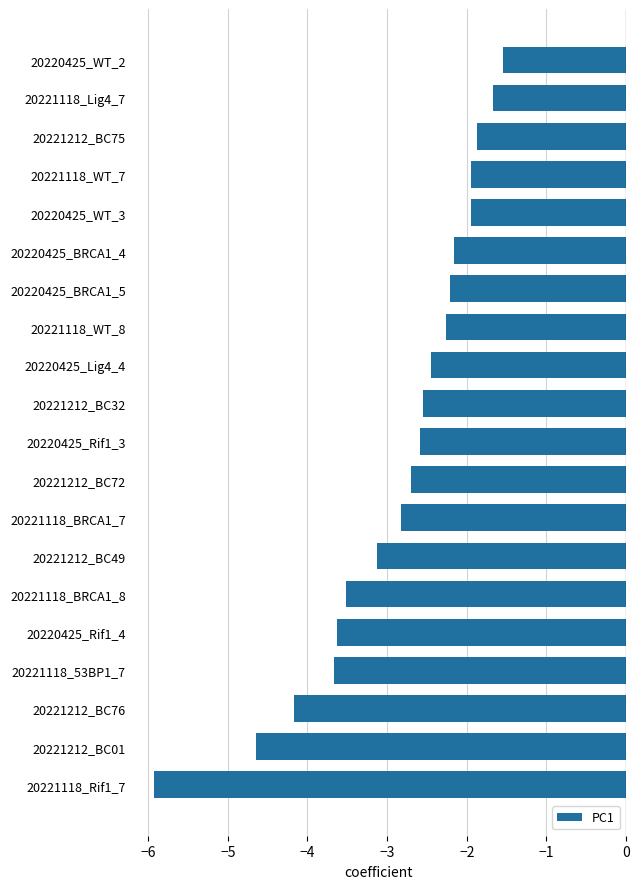

How many values are below -2?

15